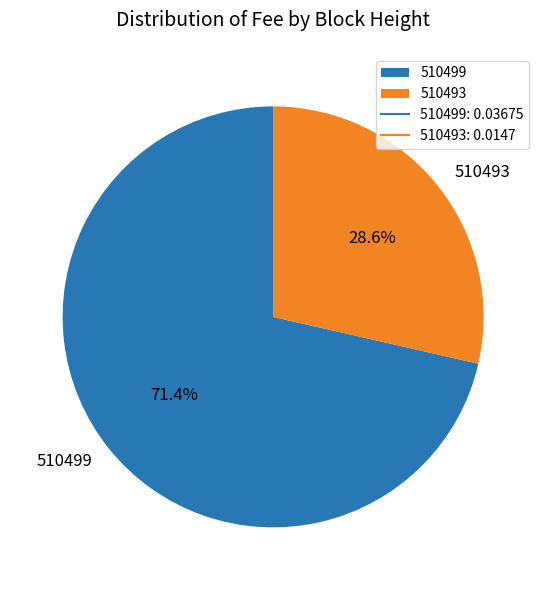

Rank the categories by value from lowest to highest.

510493, 510499